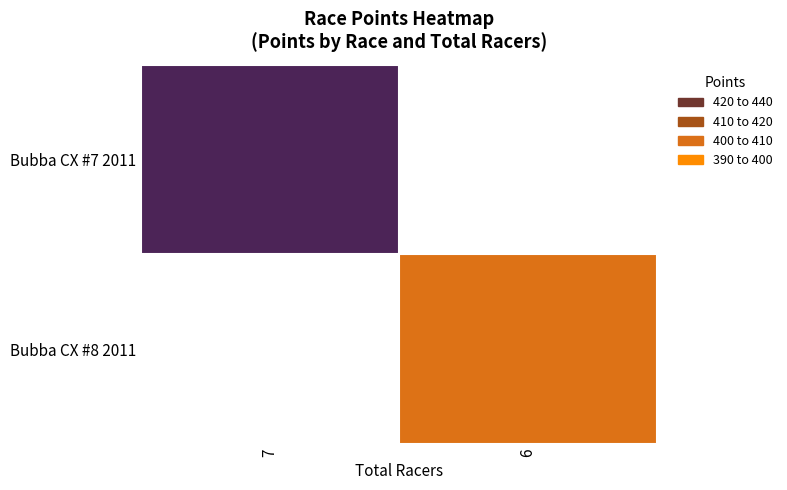

The Bubba CX #7 2011 series shows 141.1 at 7. True or false?

False